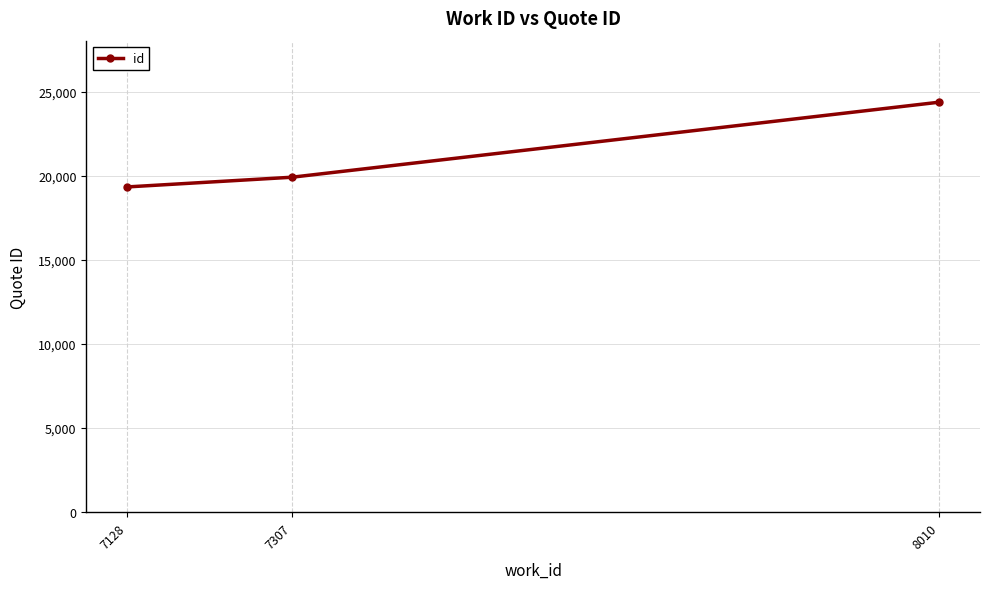

What is the value of the 1st point from the left?

19329